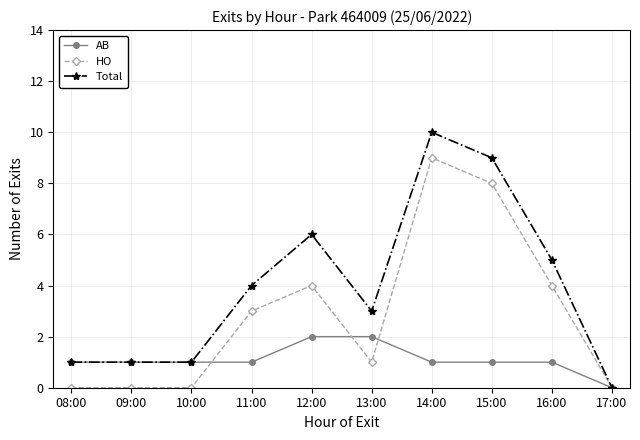

How many categories are shown in the chart?

10